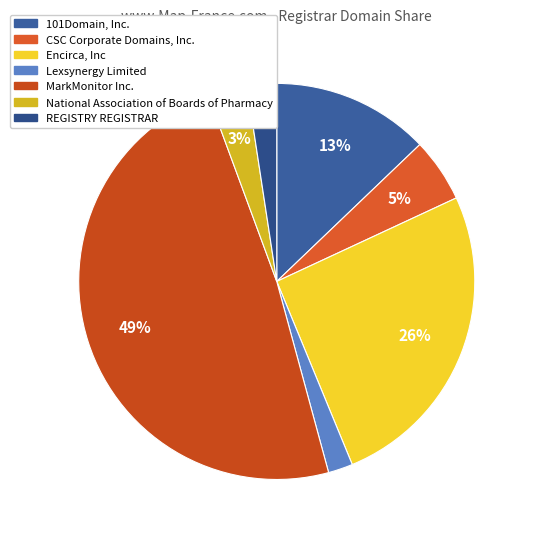

How many segments does this pie chart have?

7